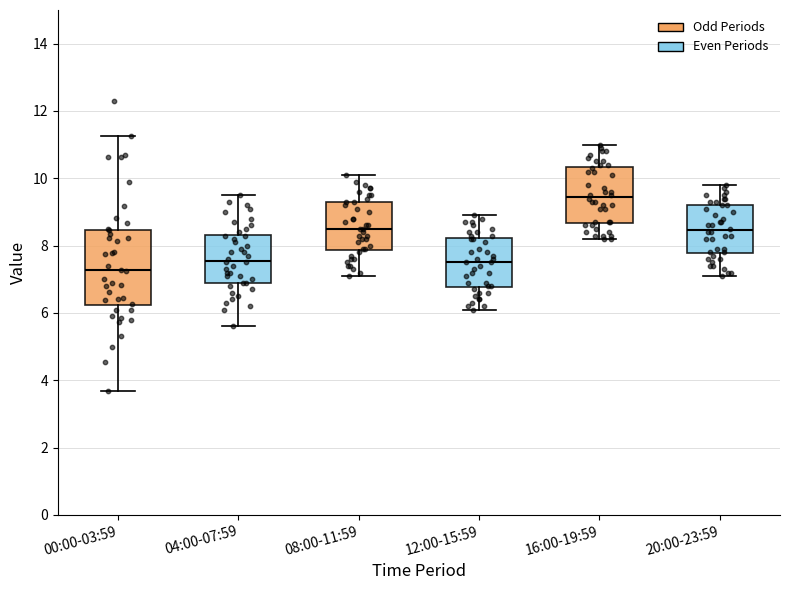

Reading left to right, transcribe this box plot: for each box, give where its median line is, the range the box spans, and where its two whiskers end, as read against the y-axis. The values are not printed on the chart, so give them approximately, as read against the axis.

00:00-03:59: median 7.2, box 6.2 to 8.4, whiskers 3.6 to 11.2
04:00-07:59: median 7.6, box 7.0 to 8.4, whiskers 5.6 to 9.6
08:00-11:59: median 8.6, box 7.8 to 9.4, whiskers 7.2 to 10.2
12:00-15:59: median 7.6, box 6.8 to 8.2, whiskers 6.2 to 9.0
16:00-19:59: median 9.4, box 8.6 to 10.4, whiskers 8.2 to 11.0
20:00-23:59: median 8.4, box 7.8 to 9.2, whiskers 7.2 to 9.8